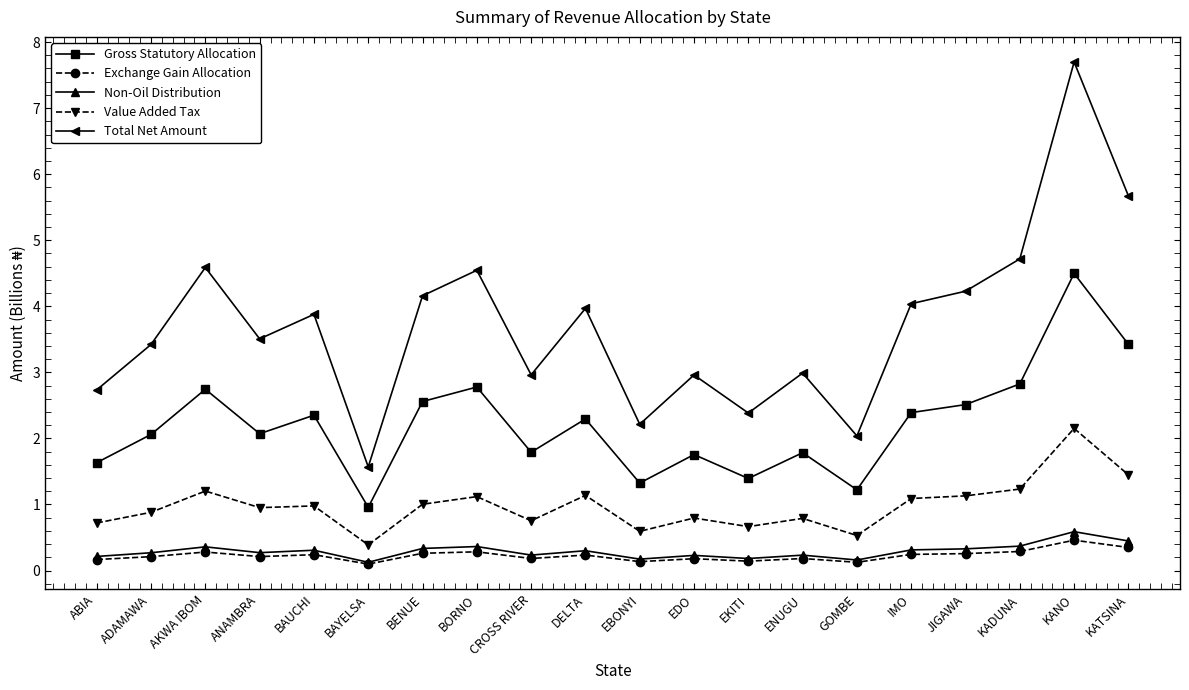

Which series has the largest range (max minus min)?

Total Net Amount